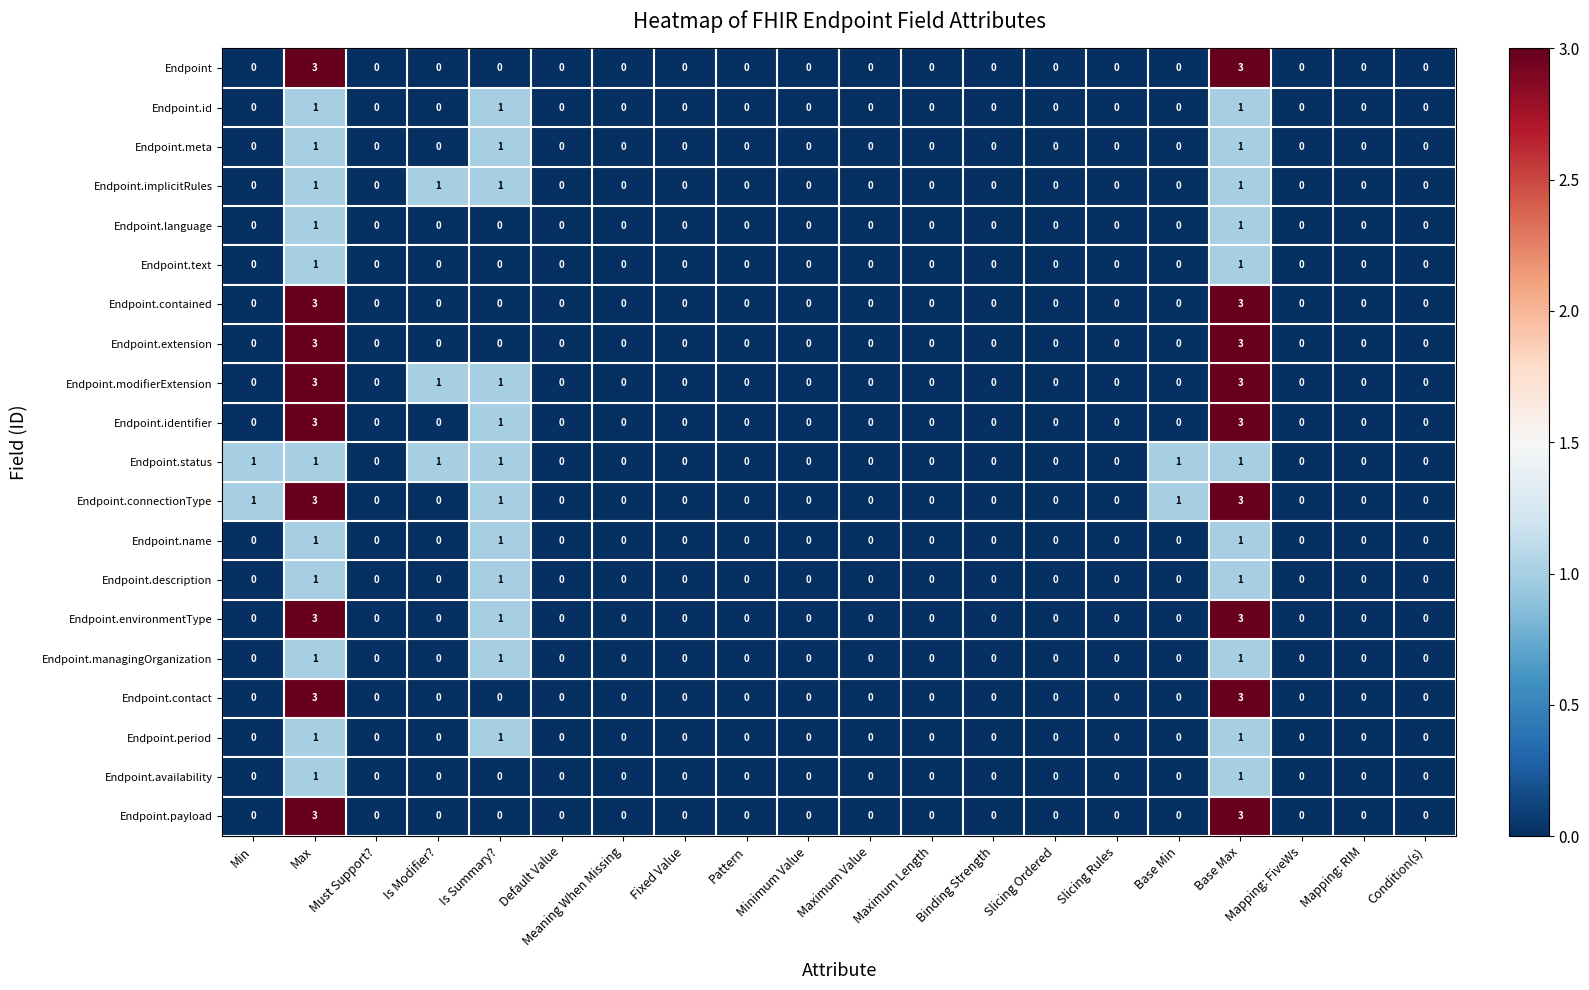

How many Endpoint.period values are between 0 and 1?

20